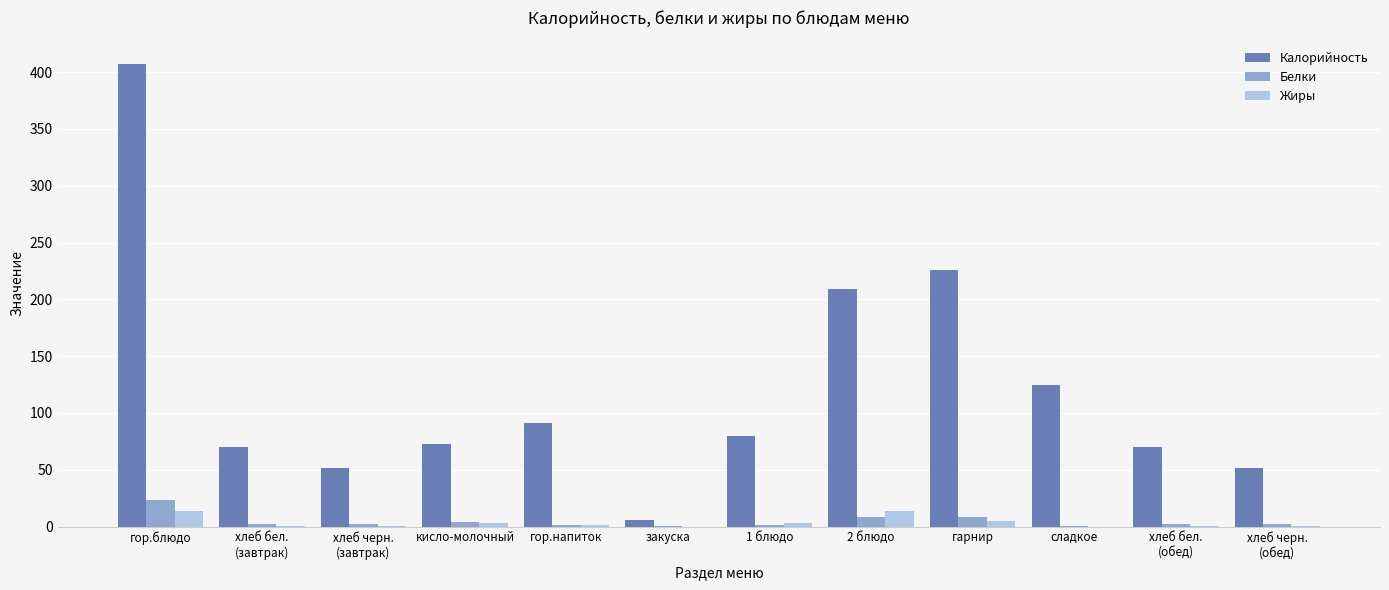

The value of Калорийность at гор.напиток is 91.0. True or false?

True